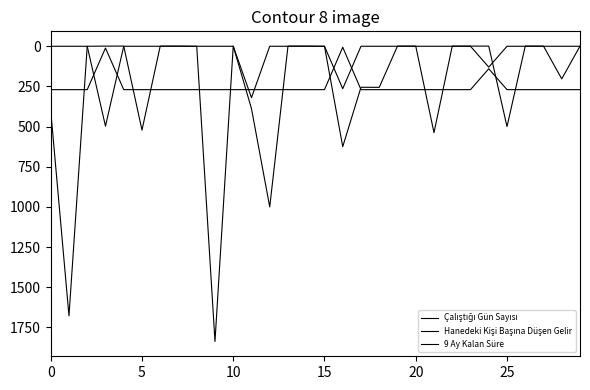

Which category has the lowest value in the 9 Ay Kalan Süre series?

16